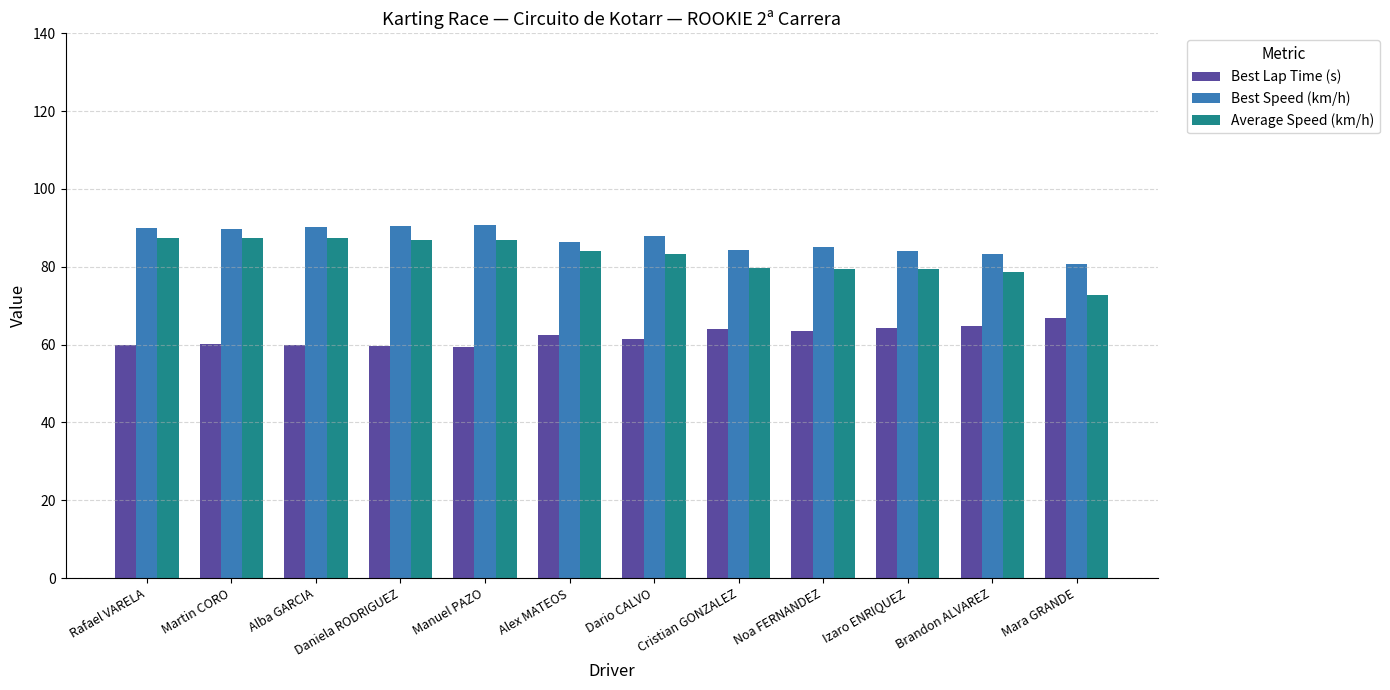

Is the value of Best Speed (km/h) at Noa FERNANDEZ greater than the value of Best Lap Time (s) at Daniela RODRIGUEZ?

Yes